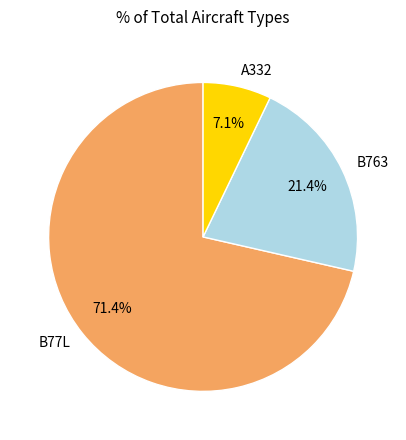

How much of the chart is everything except B763?

78.6%